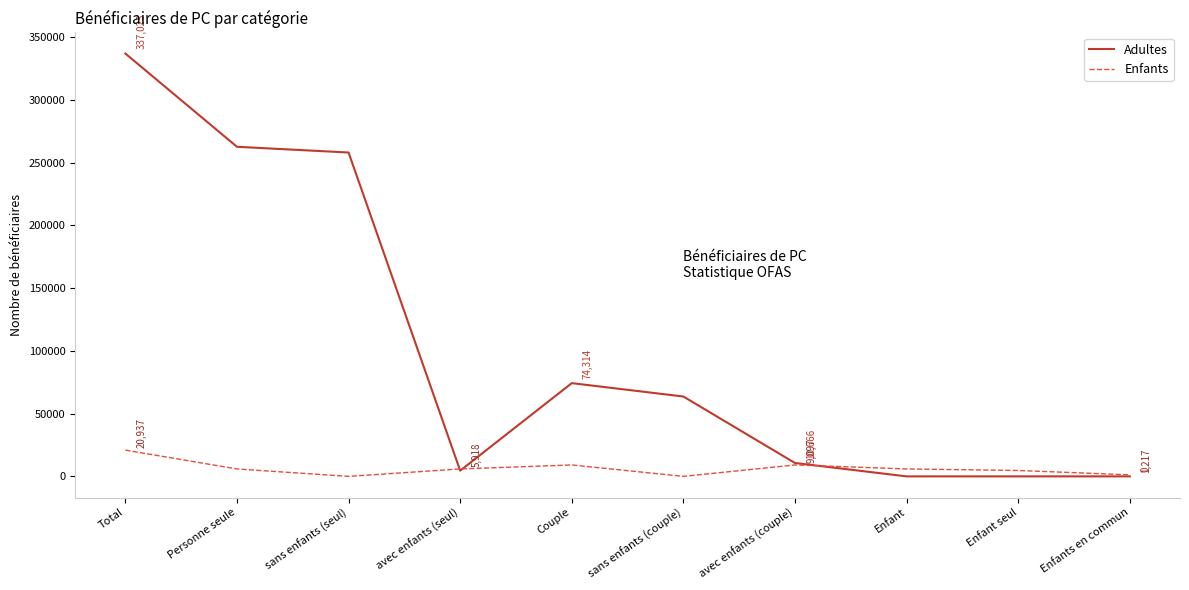

True or false: Enfants and Adultes intersect in this chart.

True